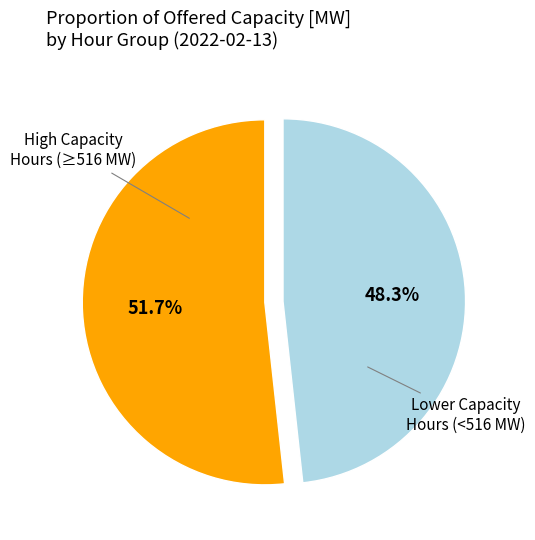

What is the total percentage of High Capacity Hours (≥516 MW) and Lower Capacity Hours (<516 MW)?

100.0%